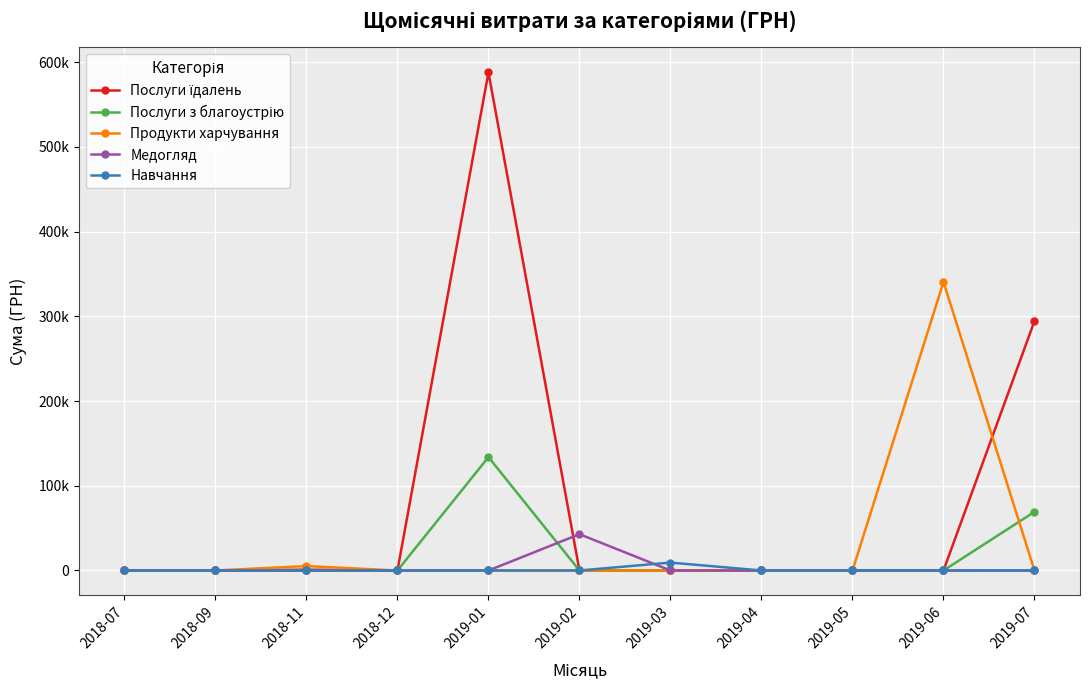

What position from the left is 2018-11?

3